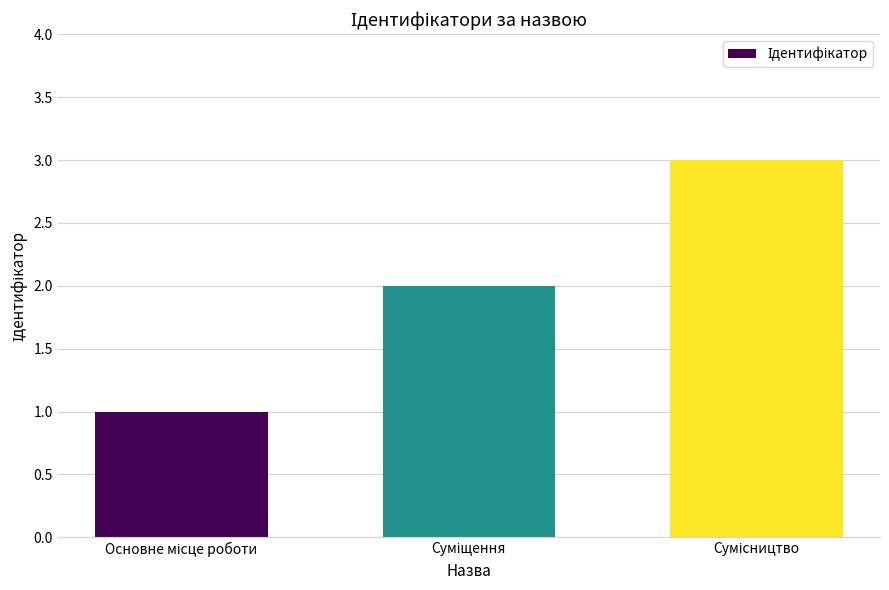

Reading left to right, transcribe all the data shown in this chart.

1	2	3